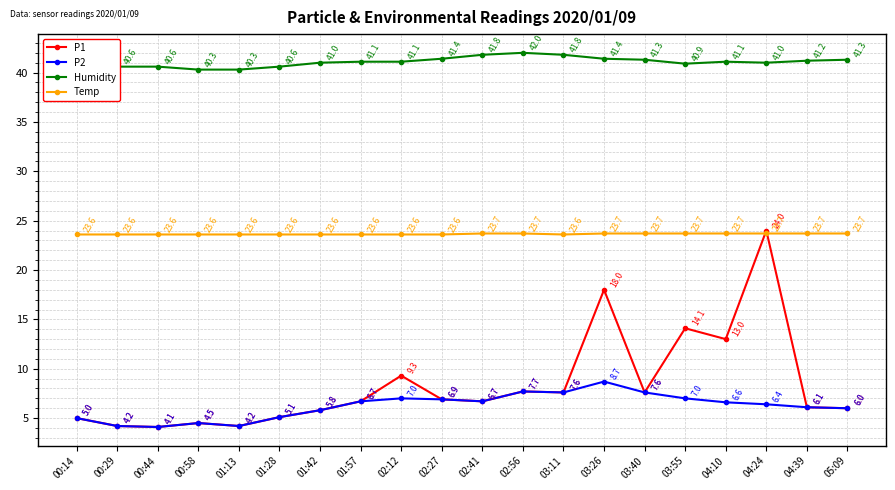

What is the highest value of the Temp series?

23.7